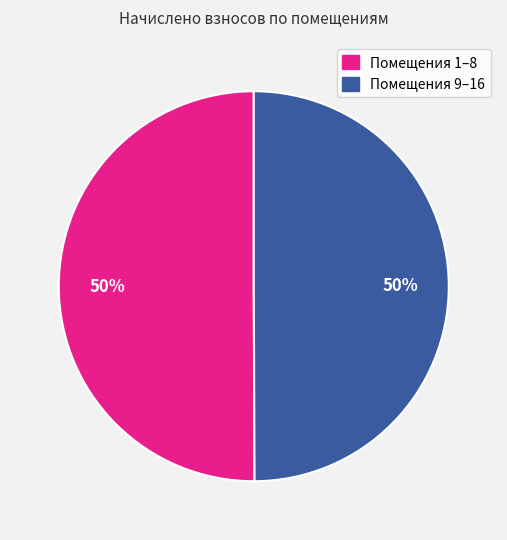

To the nearest percent, what is the average slice percentage?

50%